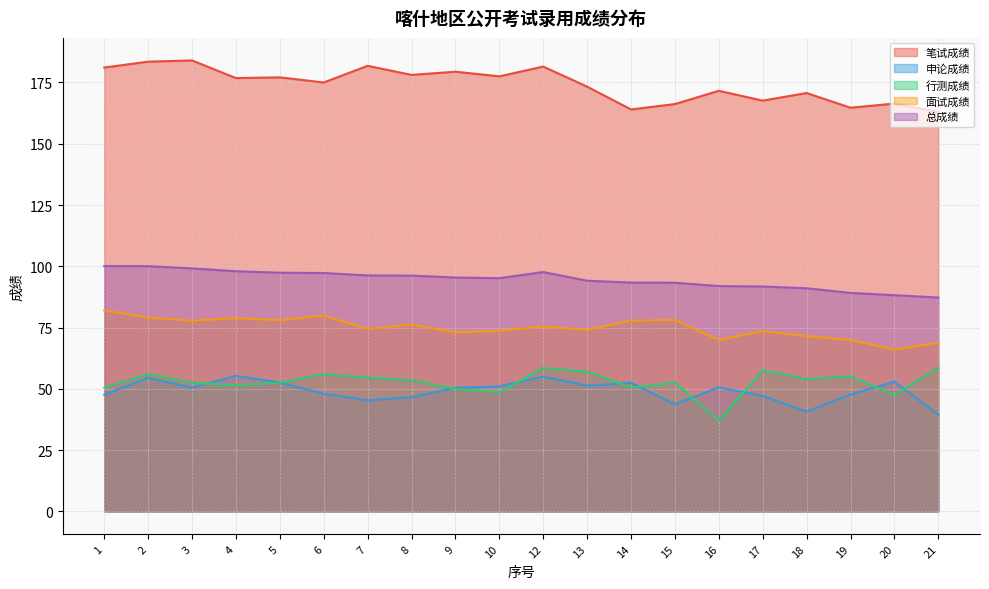

In 行测成绩, how many points are lower than both neighbors (excluding endpoints)?

6